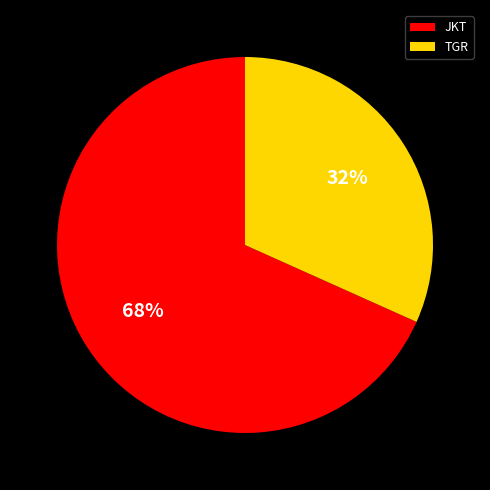

To the nearest percent, what portion does TGR represent?

32%